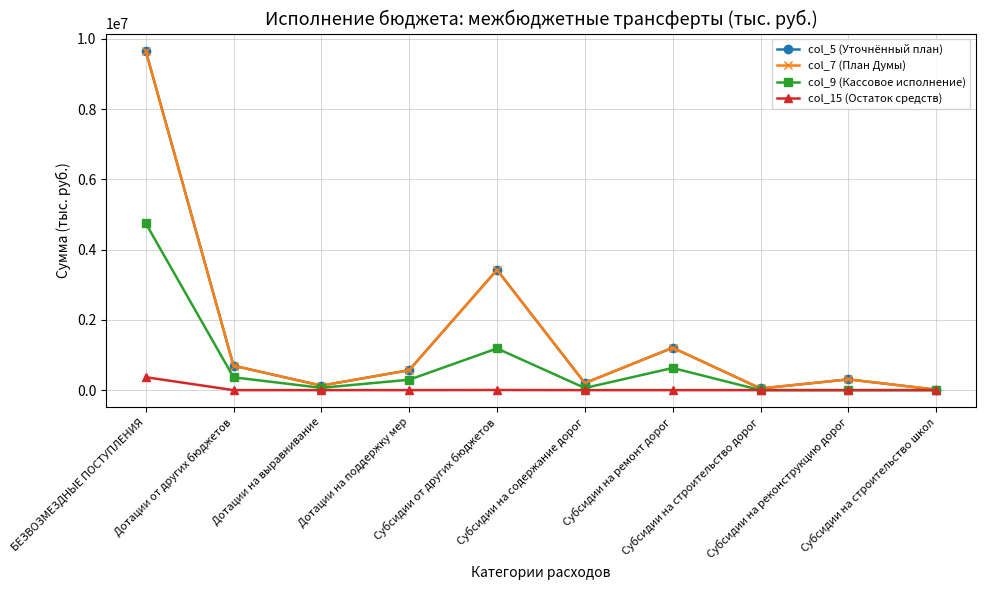

What is the greatest value displayed?

9664168.7